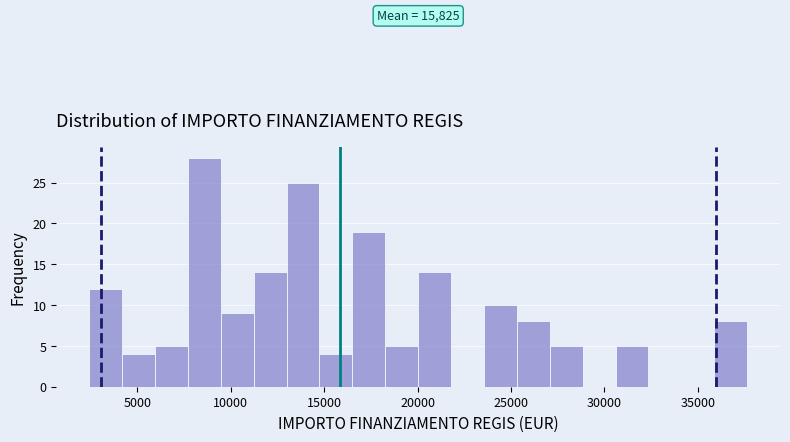

Read against the x-axis, roughly where is the centre of the tallest bar?

8500